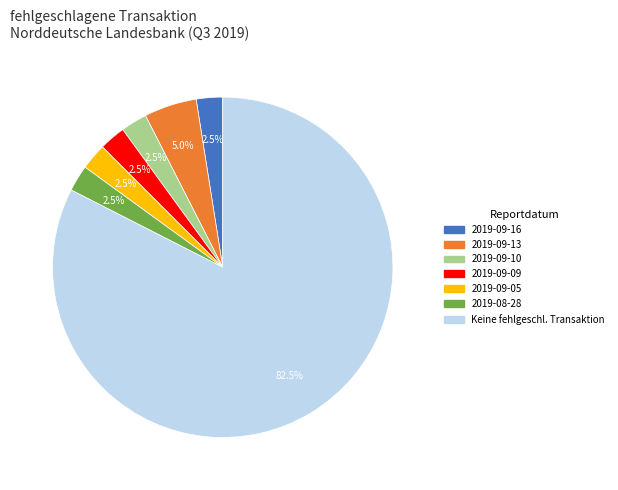

Is there any slice that represents more than half of the pie?

Yes